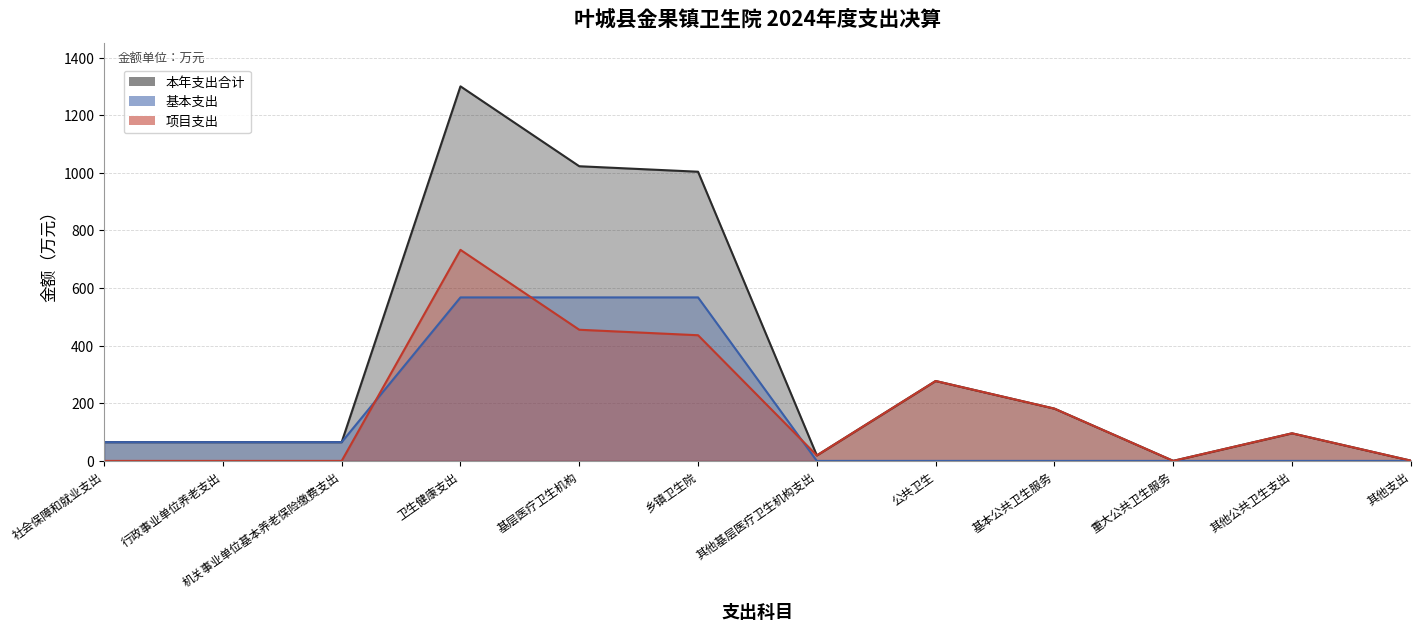

After their last crossing, which series has the higher values: 项目支出 or 基本支出?

项目支出